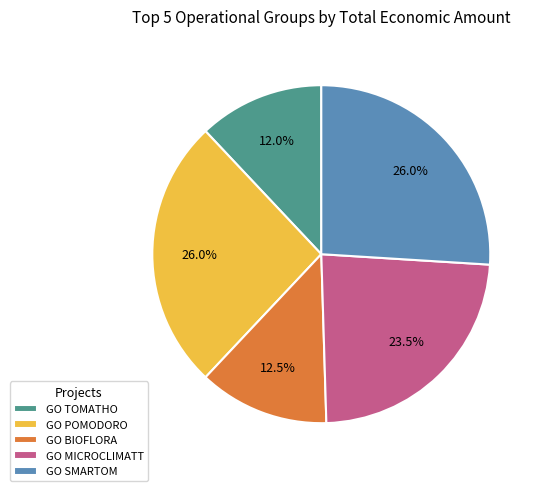

Which has a higher value, GO TOMATHO or GO MICROCLIMATT?

GO MICROCLIMATT